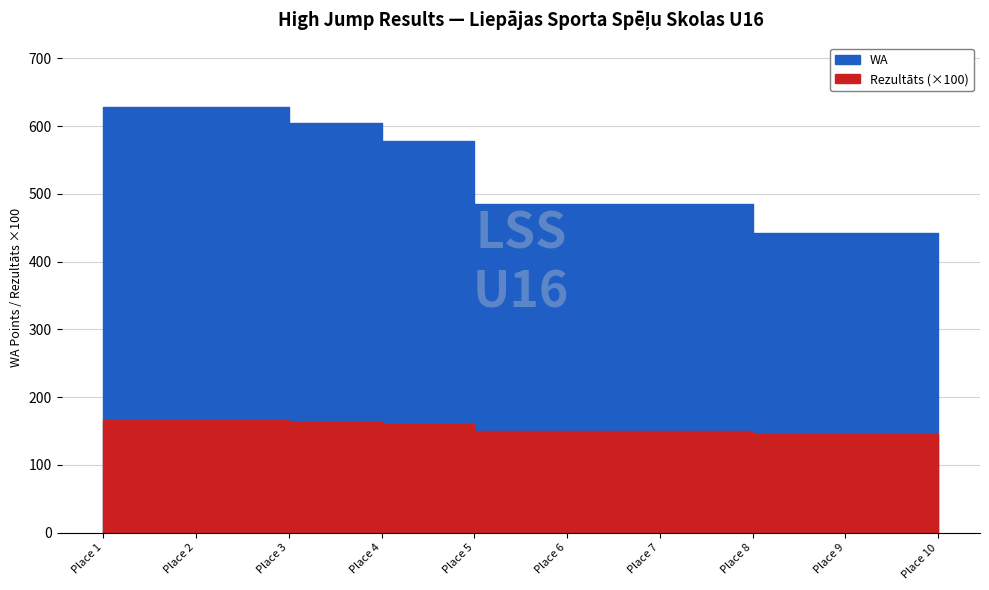

Reading left to right, extract all data points from this chart.

Rezultāts: 1.7	1.7	1.6	1.6	1.5	1.5	1.5	1.4	1.4	1.4
WA: 629.0	629.0	604.0	578.0	485.0	485.0	485.0	443.0	443.0	360.0